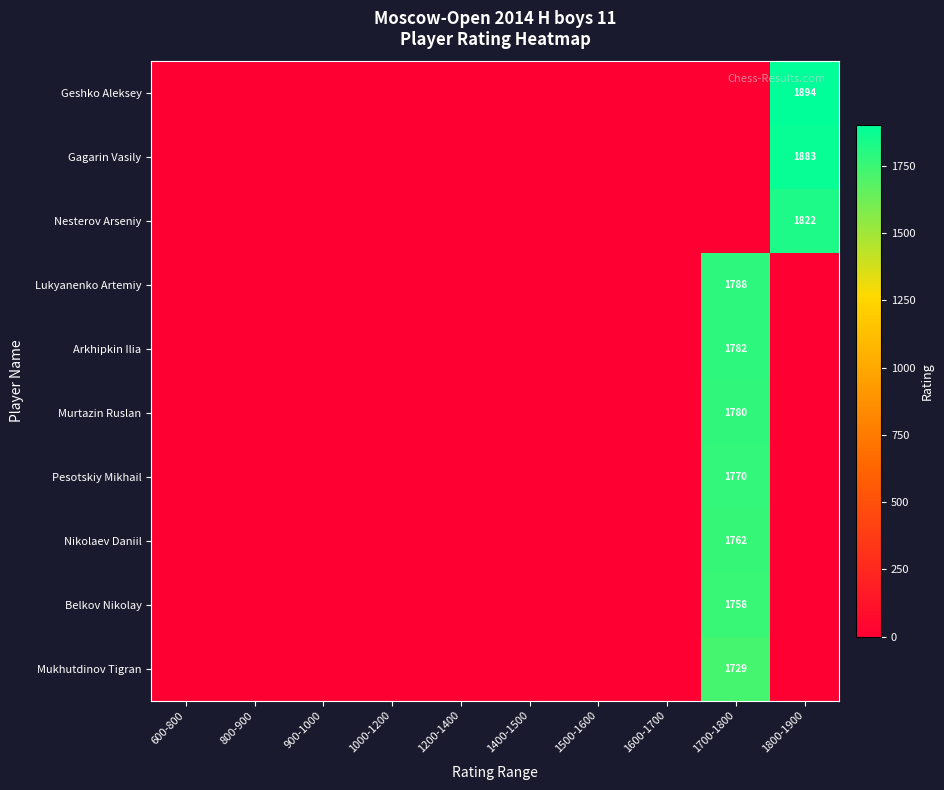

What is the difference between the maximum and second lowest values in the Lukyanenko Artemiy series?

1788